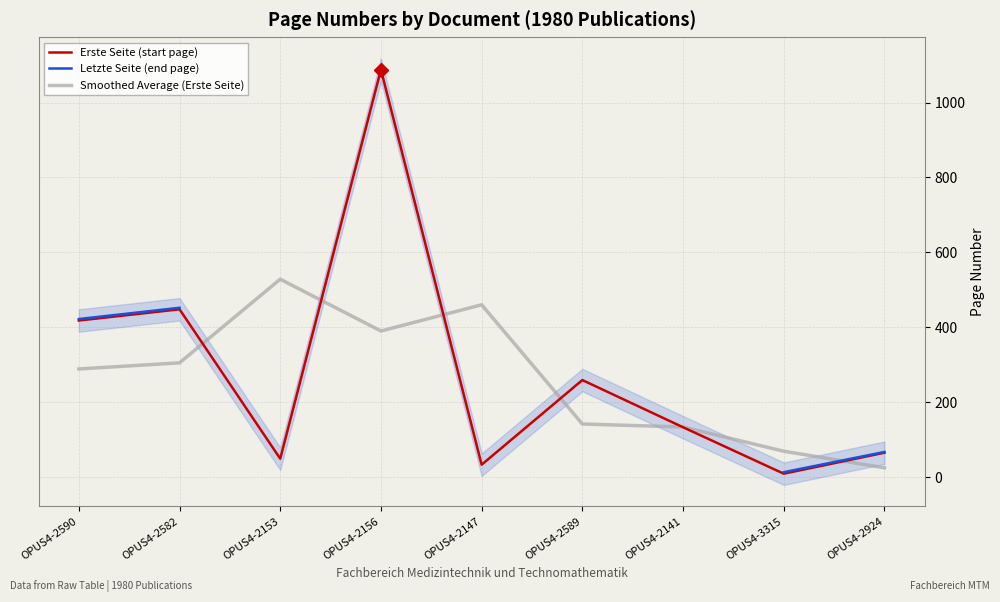

The Erste Seite (start page) series shows 49.0 at OPUS4-2153. True or false?

True